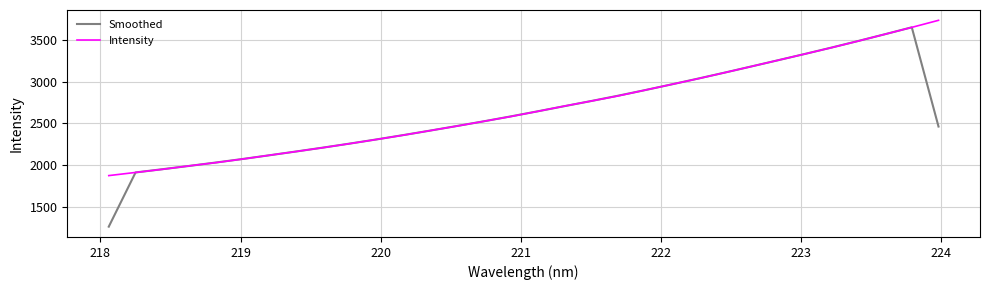

What is the greatest value displayed?

3737.3